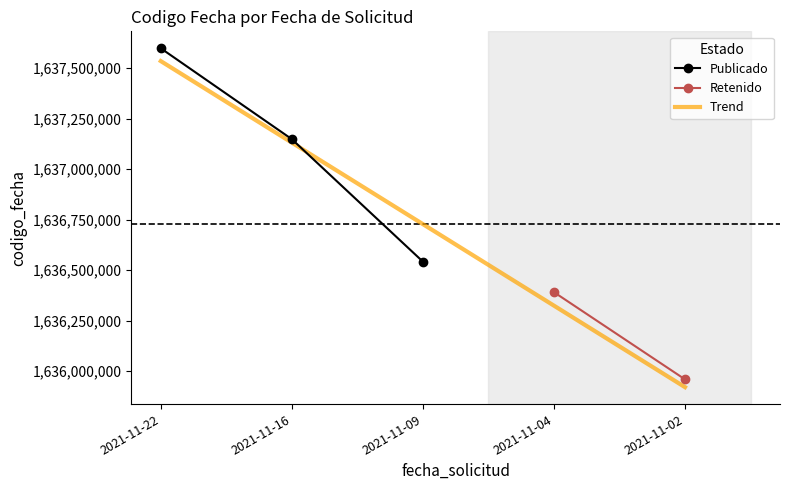

The value of Trend at 2021-11-16 is 1637131663.1. True or false?

True